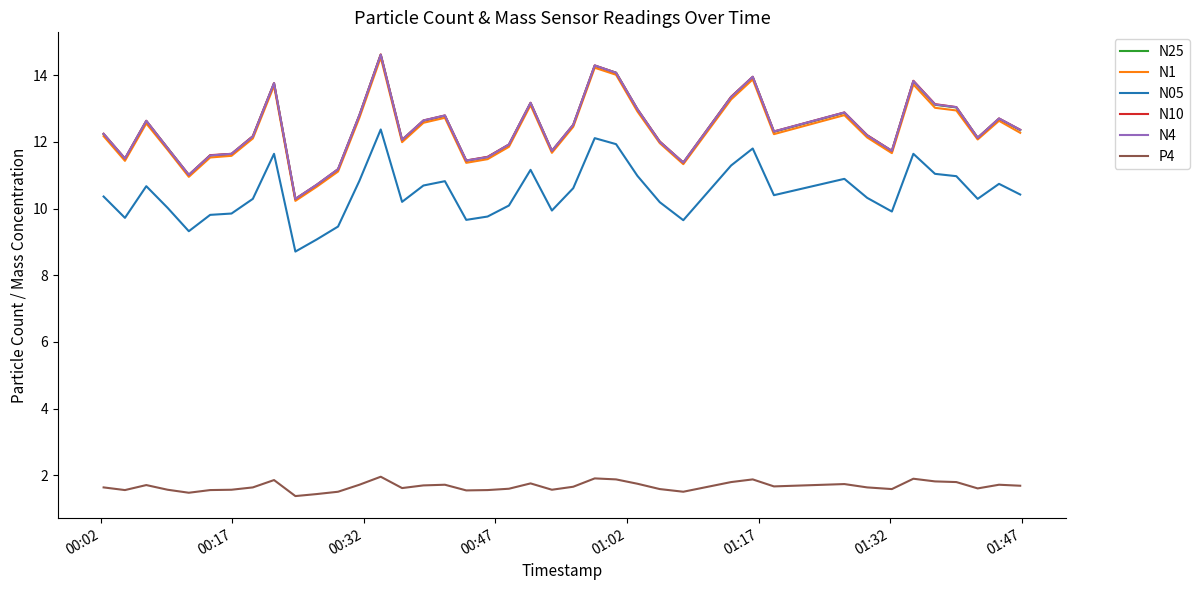

True or false: N05 and P4 intersect in this chart.

False